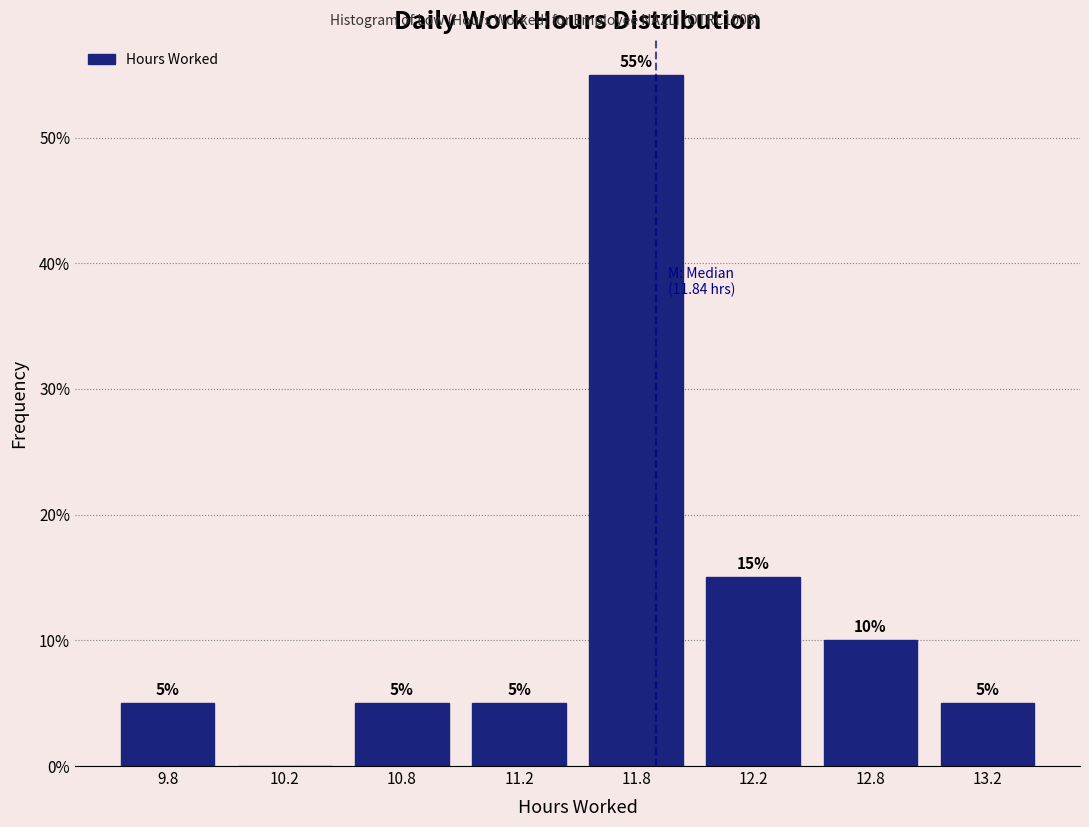

Reading left to right, what are all the values shown in this chart?

9.8=5.0	10.2=0.0	10.8=5.0	11.2=5.0	11.8=55.0	12.2=15.0	12.8=10.0	13.2=5.0